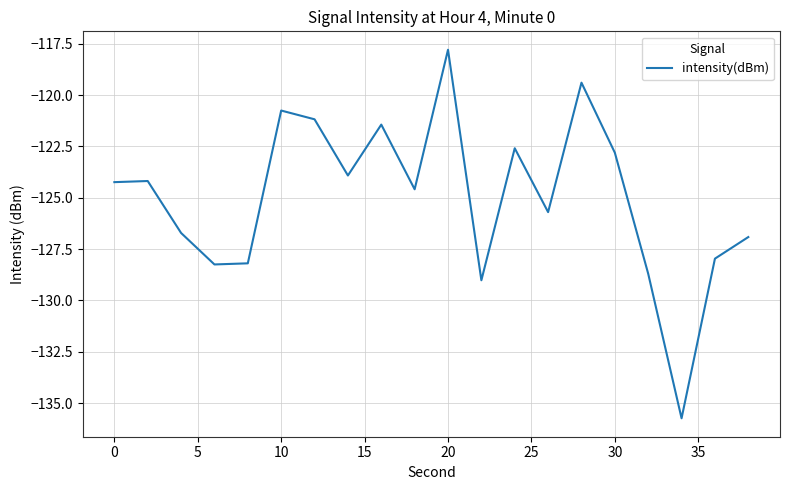

What is the smallest value displayed?

-135.7